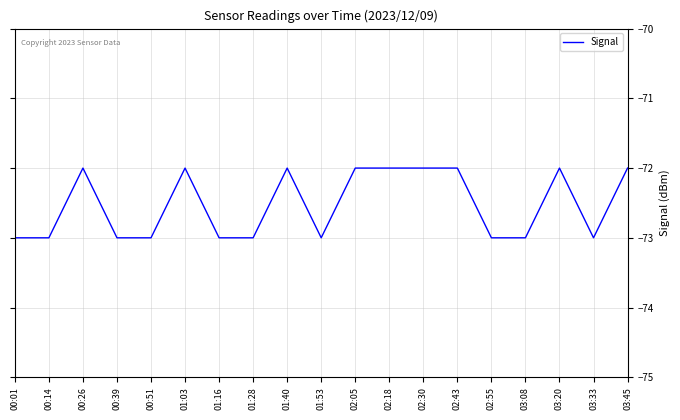

Read the value at 00:14.

-73